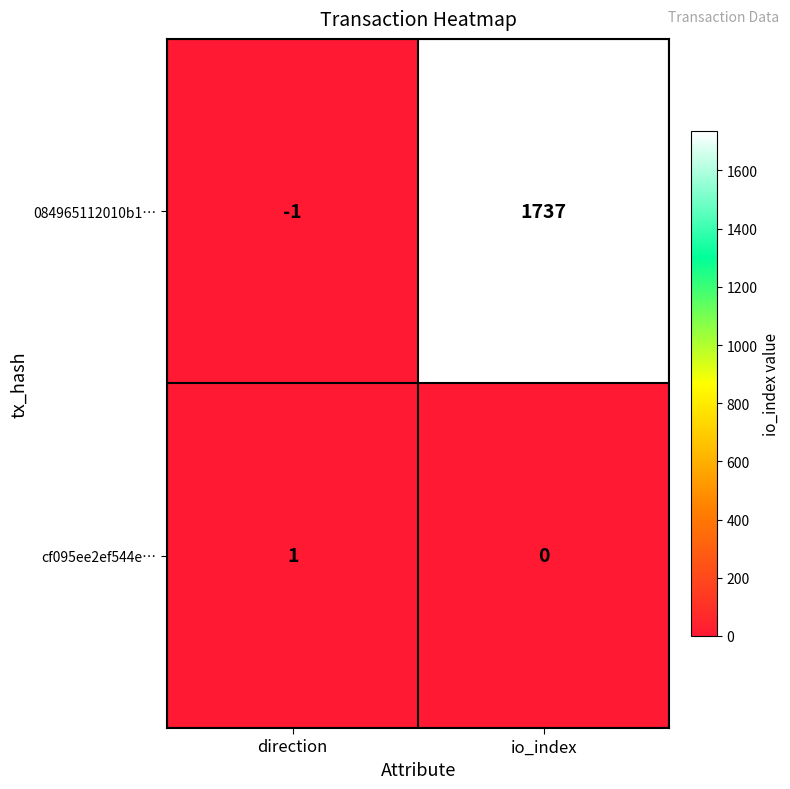

What is the difference between the highest and lowest values at direction?

2